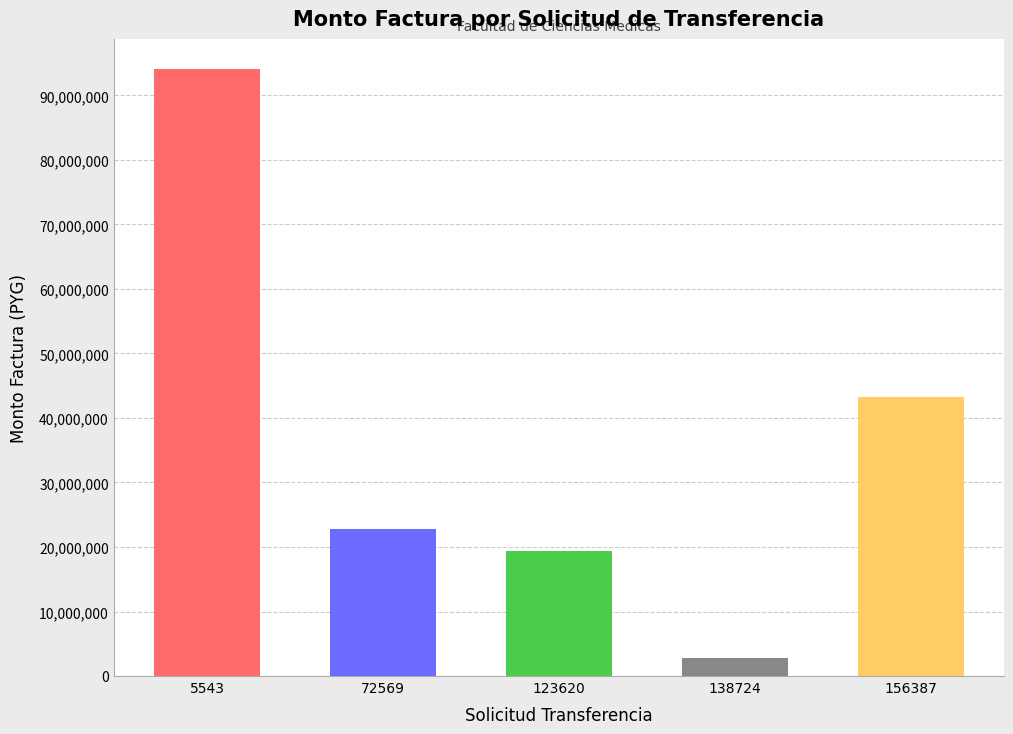

What is the change in value from 123620 to 156387?

+23930000